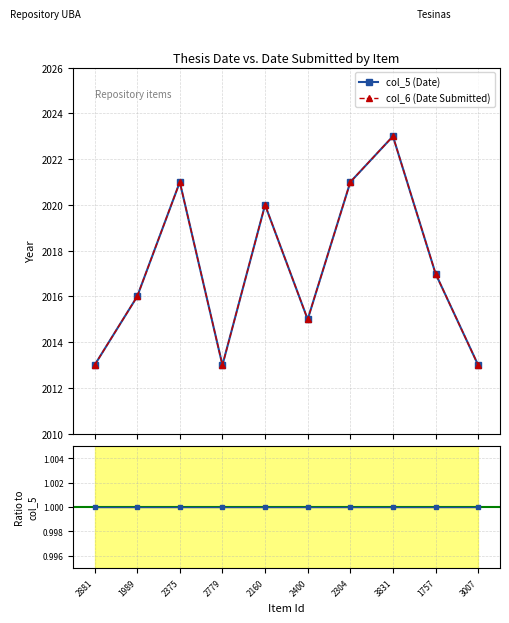

Reading left to right, extract all data points from this chart.

col_5 (Date): 2013	2016	2021	2013	2020	2015	2021	2023	2017	2013
col_6 (Date Submitted): 2013	2016	2021	2013	2020	2015	2021	2023	2017	2013
Ratio col_6/col_5: 1	1	1	1	1	1	1	1	1	1